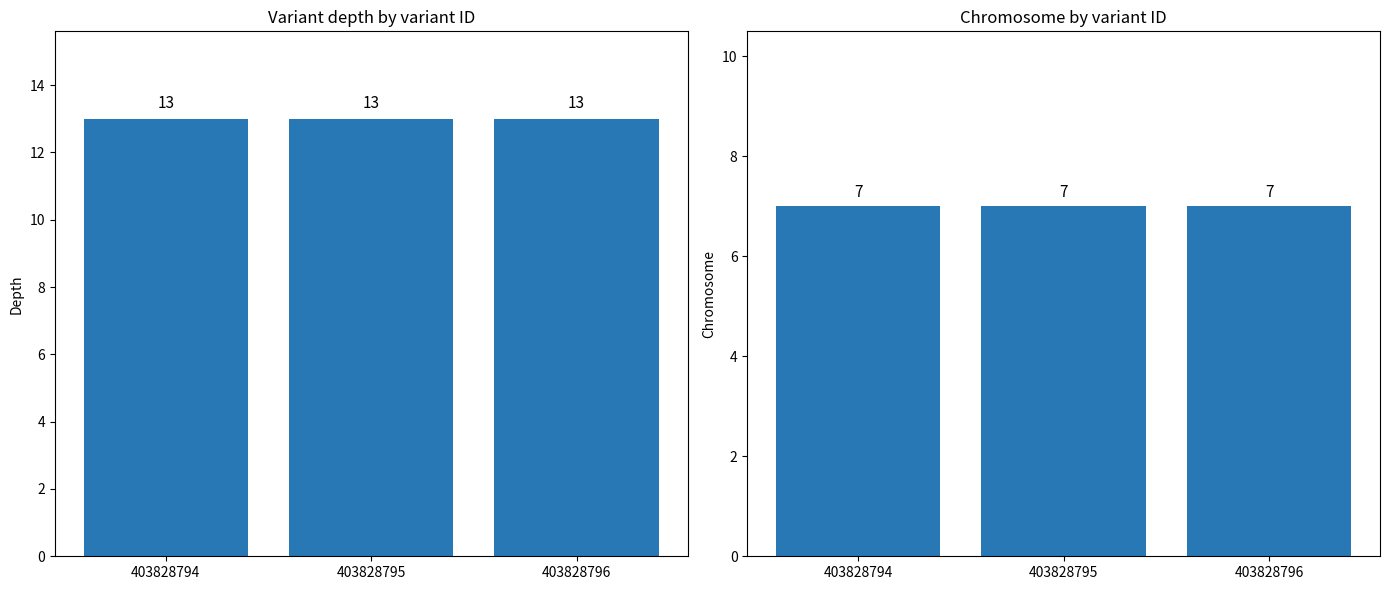

Which category has the highest value across all series?

403828794